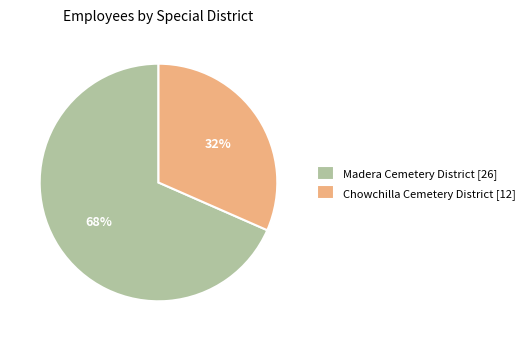

How many segments does this pie chart have?

2